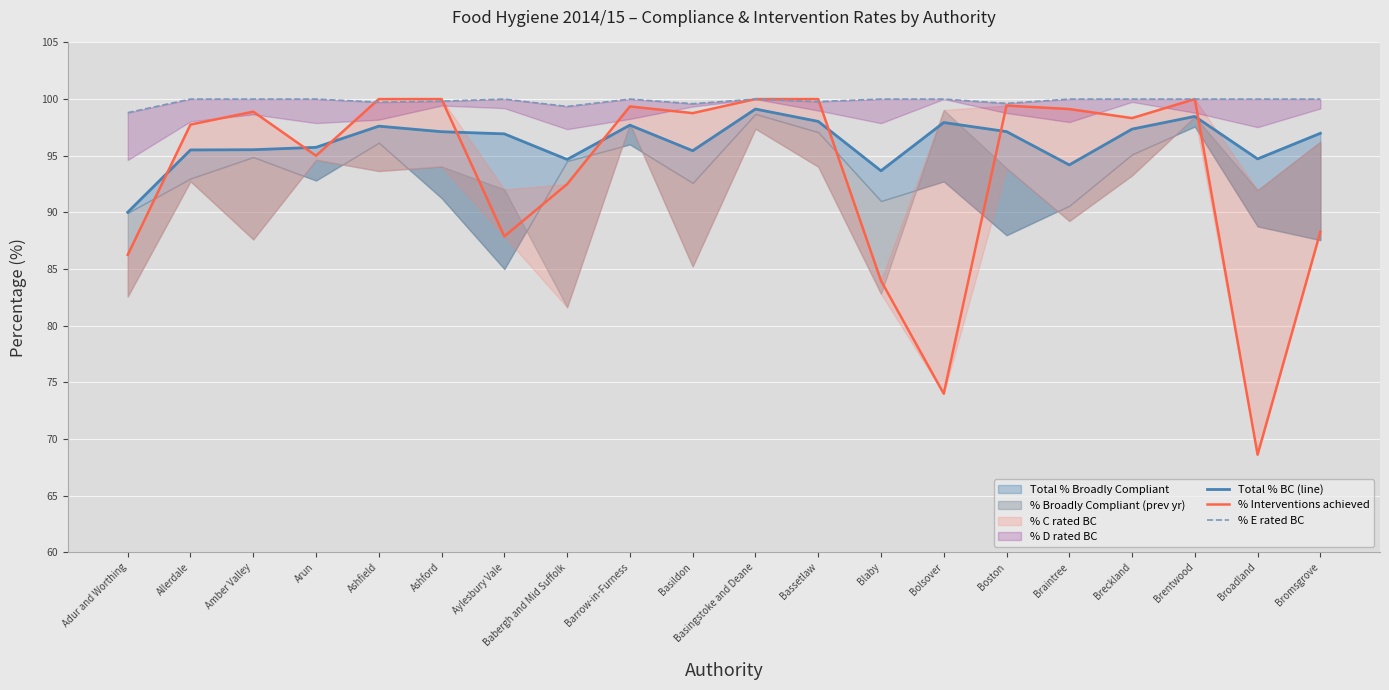

At how many categories does at least one series exceed 88?

20